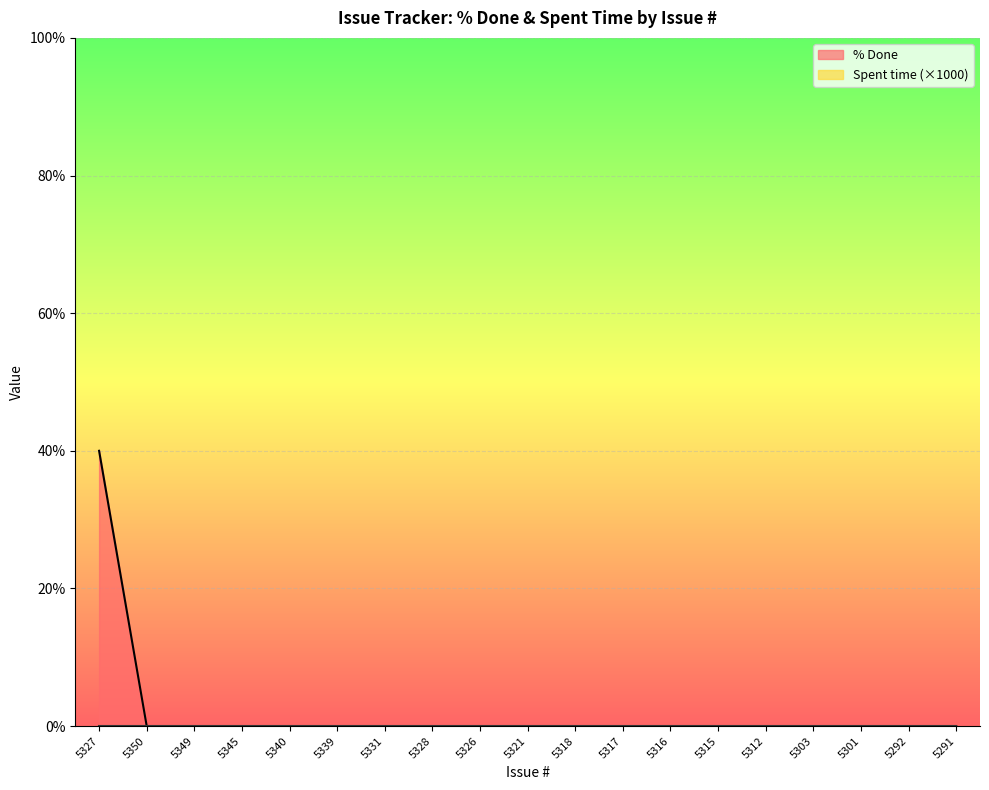

What is the average value?

2